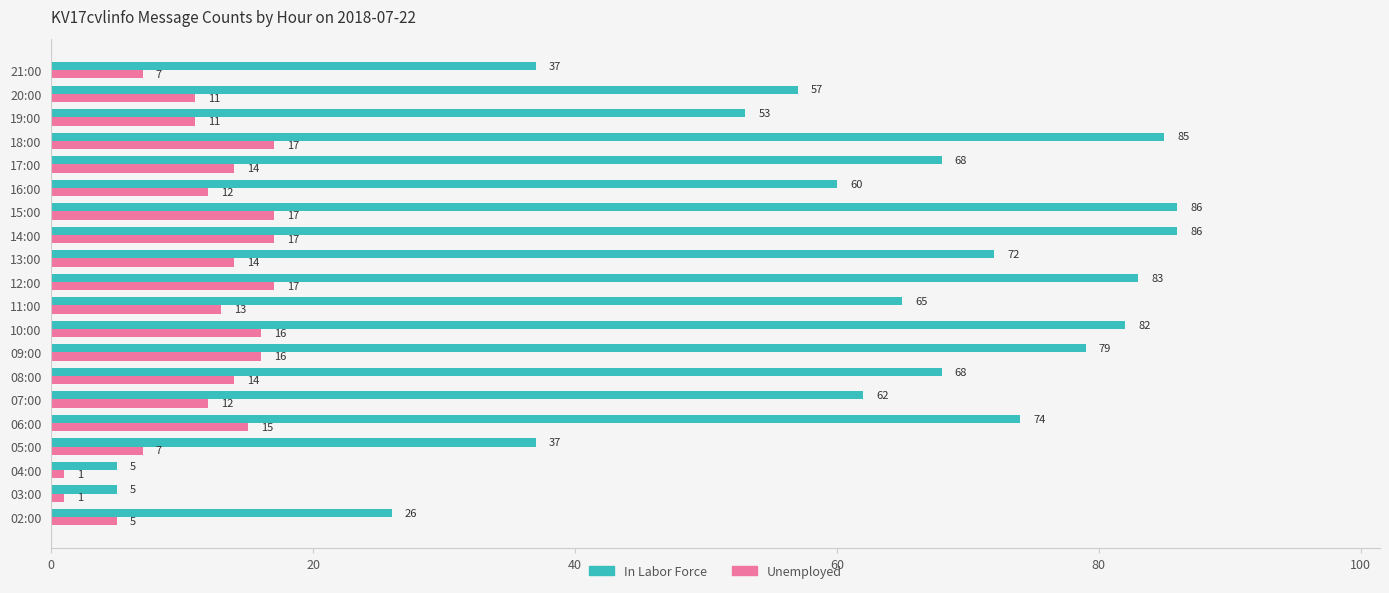

What is the sum of all In Labor Force values?

1190